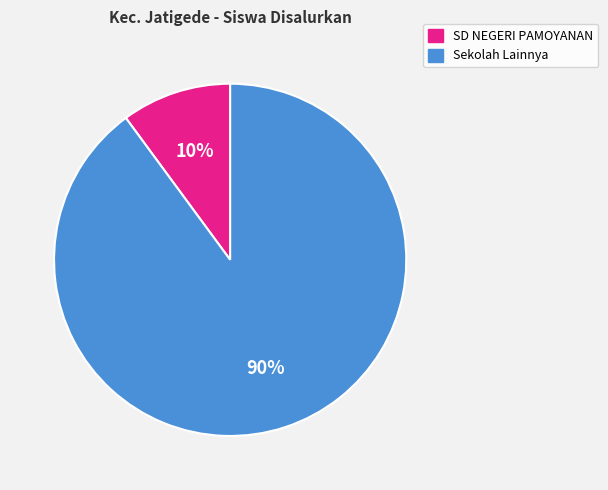

Is there any slice that represents more than half of the pie?

Yes